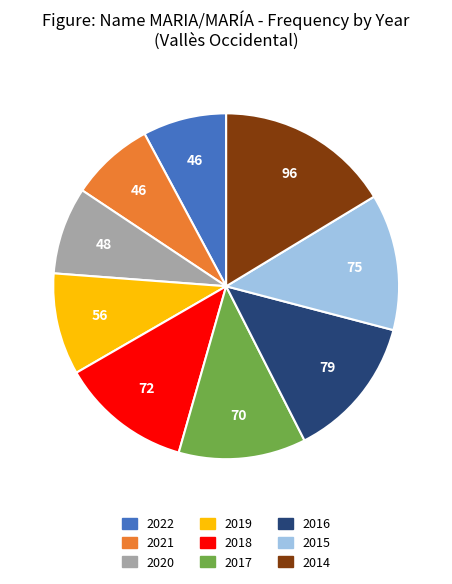

The 2020 slice represents 2% of the pie. True or false?

False